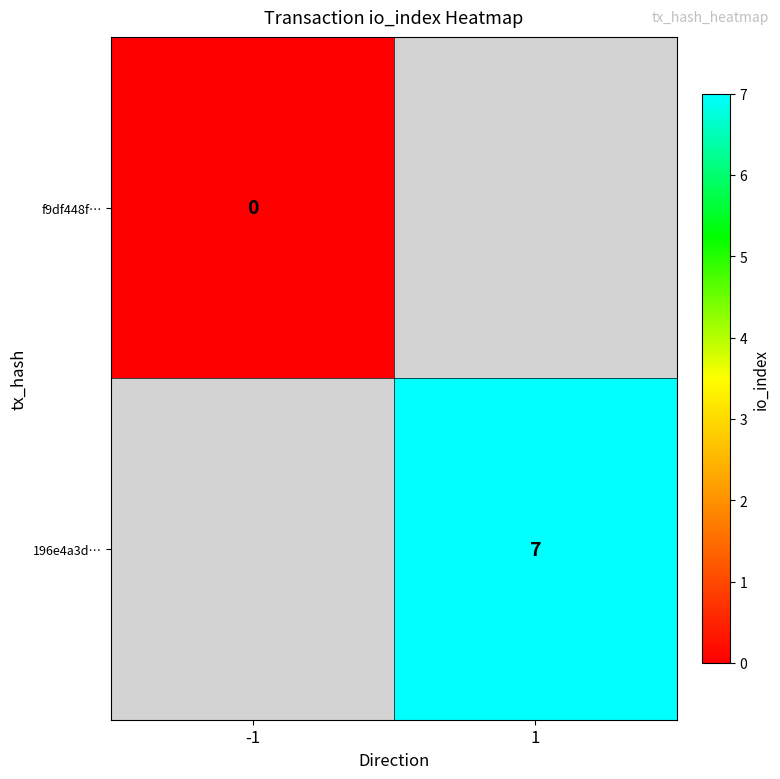

Is it true that 196e4a3d… equals 11 at 1?

False